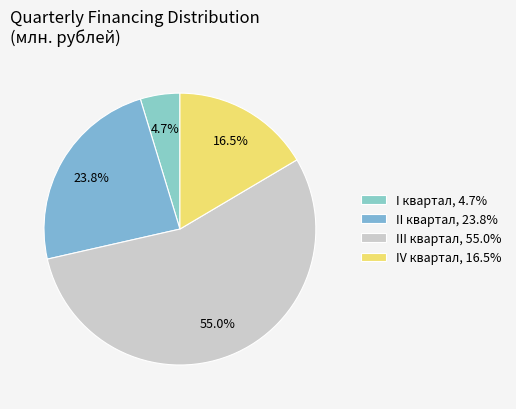

To the nearest percent, what is the combined percentage of IV квартал and I квартал?

21%